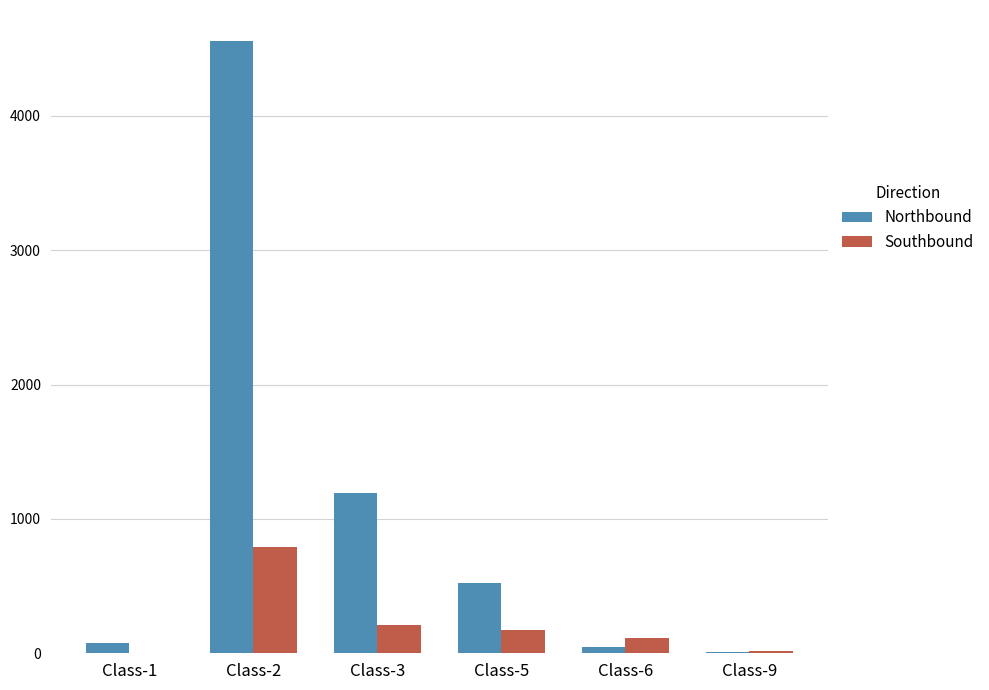

How many distinct data groups are displayed?

2